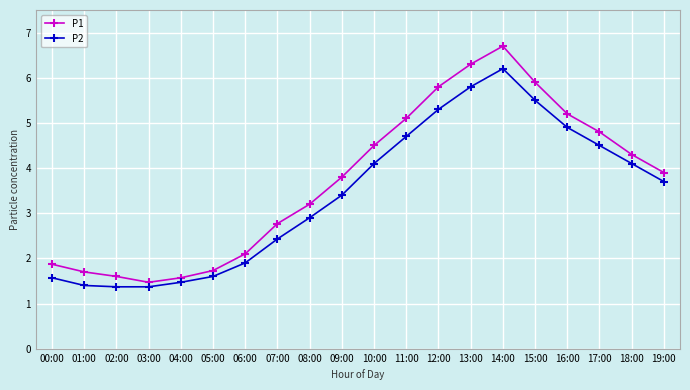

Reading left to right, what are all the values shown in this chart?

P1: 00:00=1.9	01:00=1.7	02:00=1.6	03:00=1.5	04:00=1.6	05:00=1.7	06:00=2.1	07:00=2.8	08:00=3.2	09:00=3.8	10:00=4.5	11:00=5.1	12:00=5.8	13:00=6.3	14:00=6.7	15:00=5.9	16:00=5.2	17:00=4.8	18:00=4.3	19:00=3.9
P2: 00:00=1.6	01:00=1.4	02:00=1.4	03:00=1.4	04:00=1.5	05:00=1.6	06:00=1.9	07:00=2.4	08:00=2.9	09:00=3.4	10:00=4.1	11:00=4.7	12:00=5.3	13:00=5.8	14:00=6.2	15:00=5.5	16:00=4.9	17:00=4.5	18:00=4.1	19:00=3.7